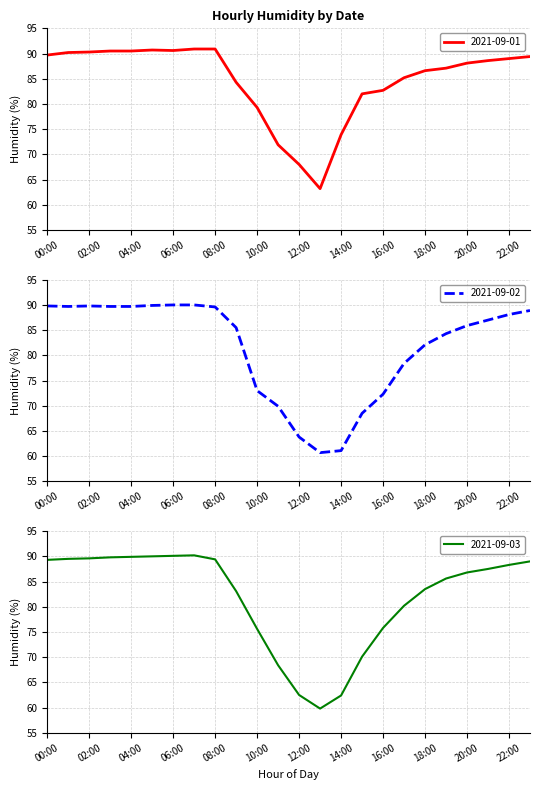

Does the chart display data point markers on the line(s)?

No